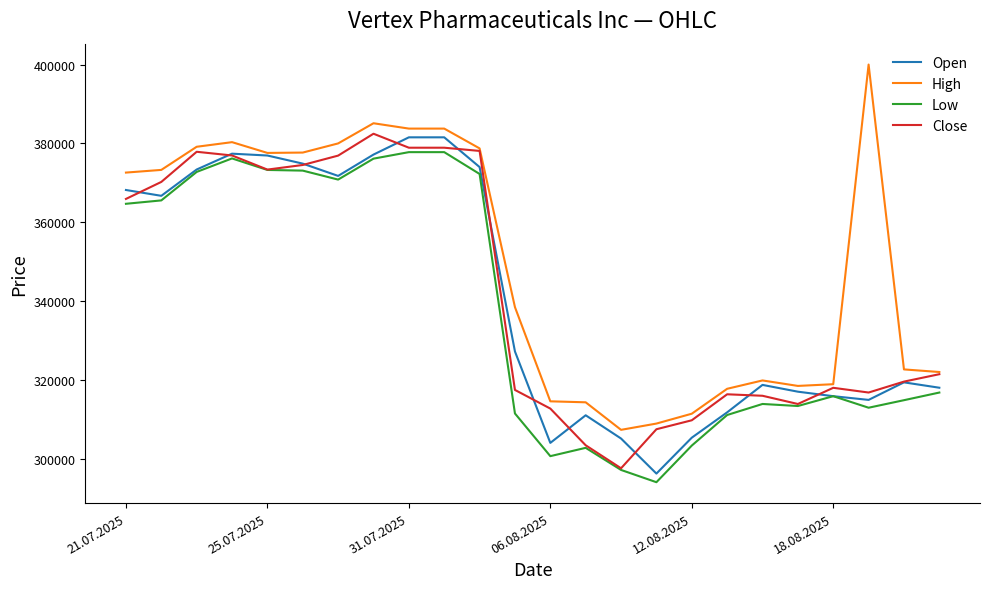

What is the maximum value for Open?

381539